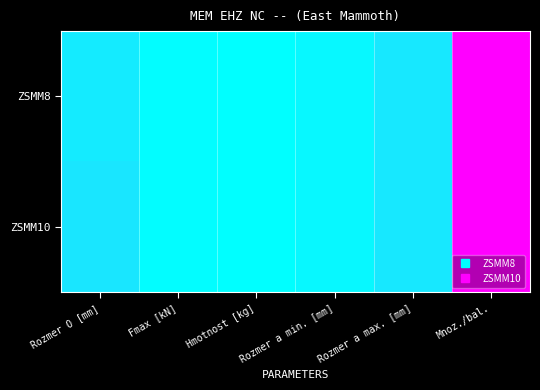

Reading right to left, transcribe all the data shown in this chart.

ZSMM8: Mnoz./bal.=100.0	Rozmer a max. [mm]=9.0	Rozmer a min. [mm]=3.0	Hmotnost [kg]=0.1	Fmax [kN]=1.1	Rozmer O [mm]=8.0
ZSMM10: Mnoz./bal.=100.0	Rozmer a max. [mm]=9.0	Rozmer a min. [mm]=3.0	Hmotnost [kg]=0.1	Fmax [kN]=1.1	Rozmer O [mm]=10.0